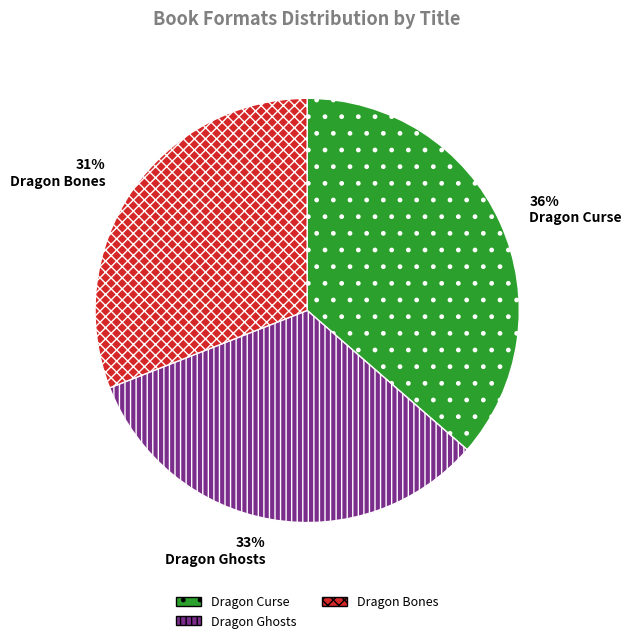

To the nearest percent, what portion does Dragon Curse represent?

36%